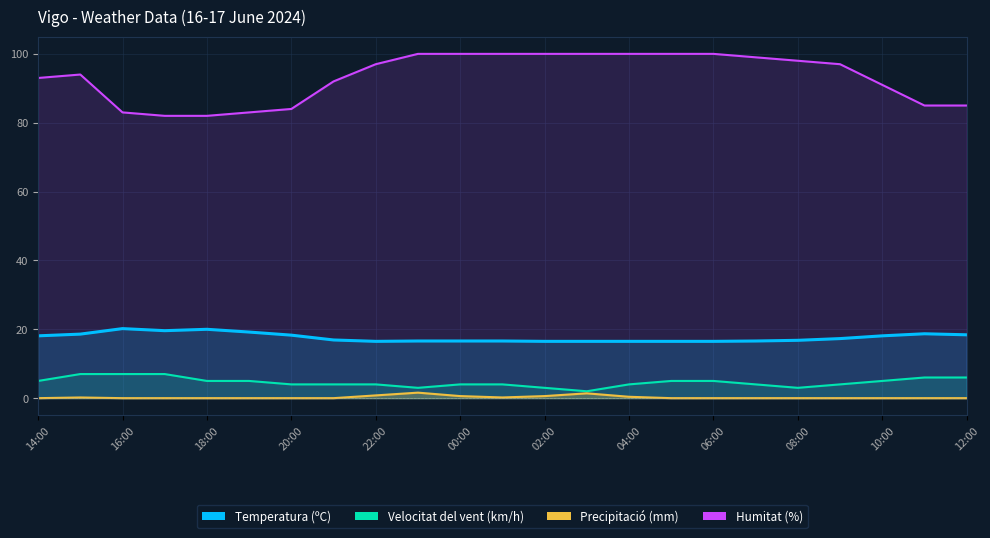

Which category has the highest value in the Velocitat del vent (km/h) series?

15:00